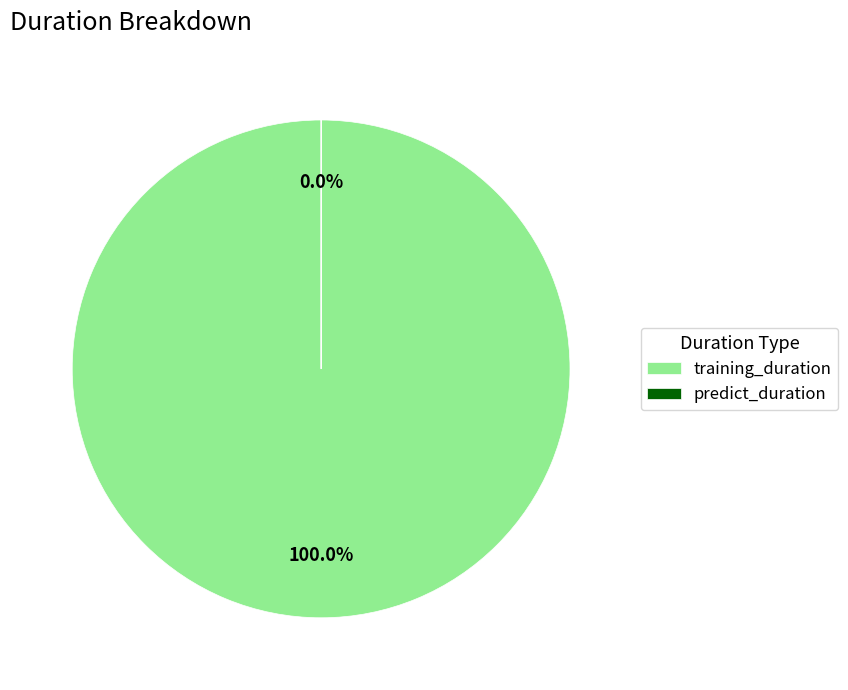

What is the largest slice in the pie chart?

training_duration